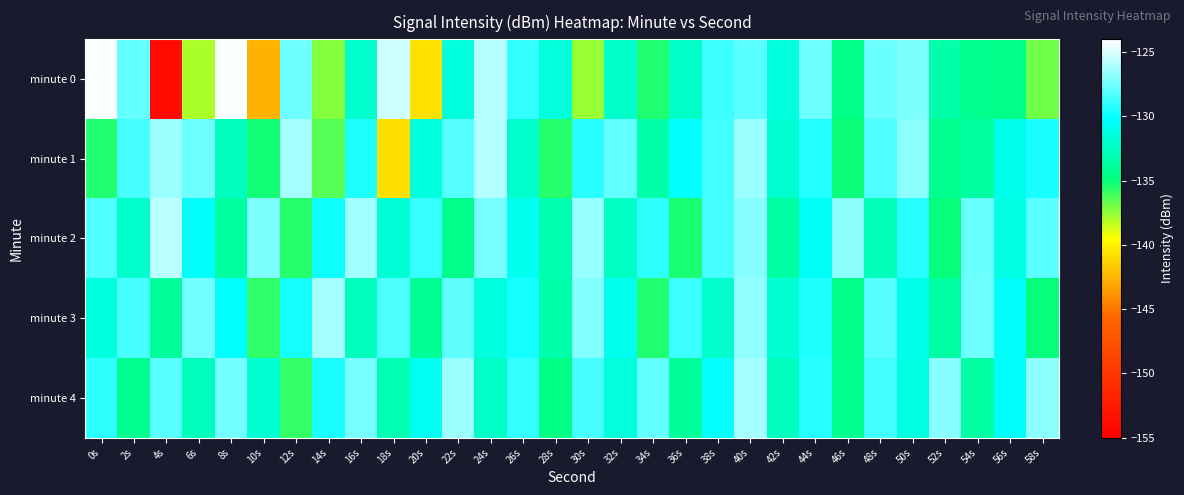

Between 14s and 38s, which series saw the biggest shift?

minute 0